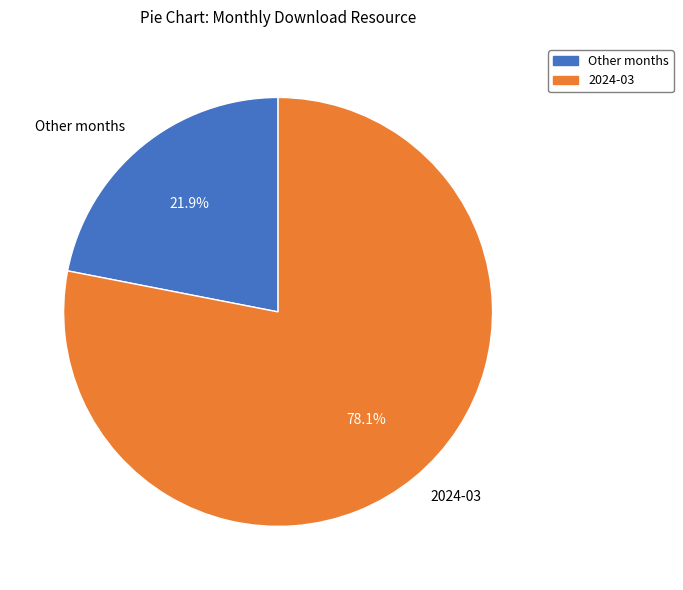

Count the number of slices in the pie.

2